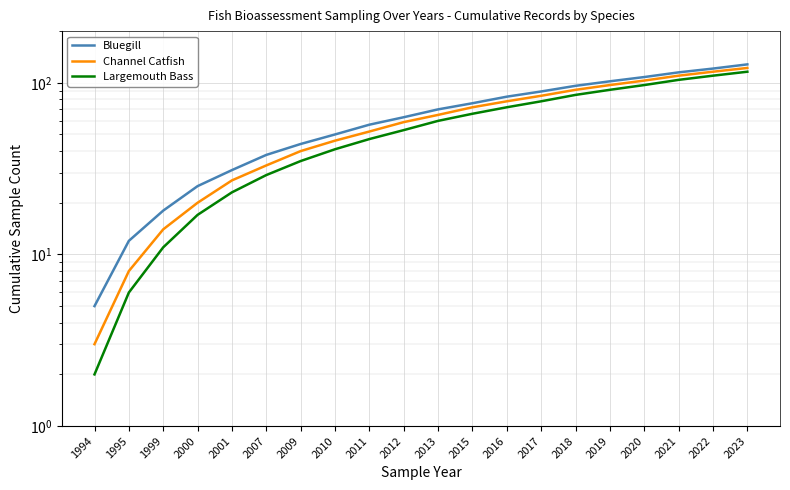

True or false: Channel Catfish has more than 1 interior local peaks.

False